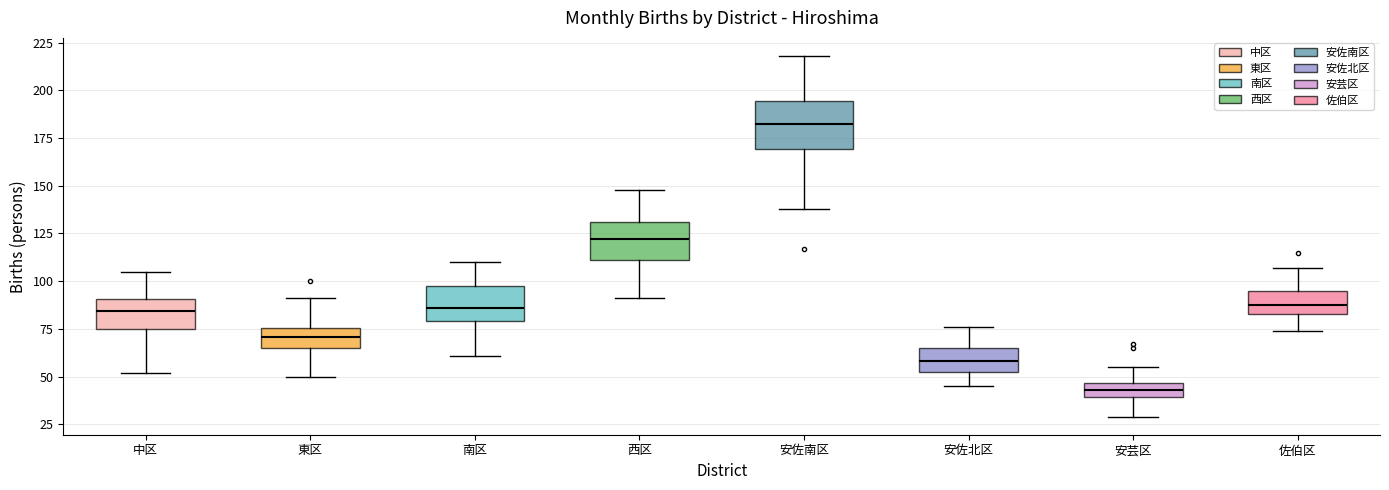

Comparing the boxes themselves (not the whiskers), which one is the tallest?

安佐南区